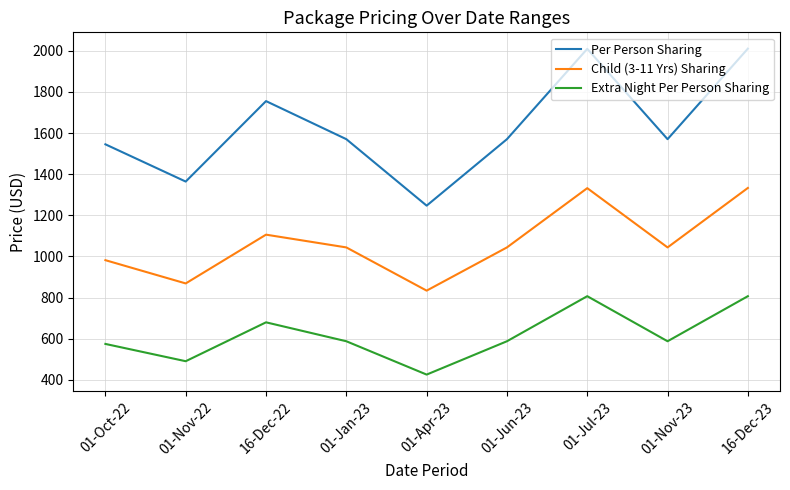

List the series in order of their peak value, highest first.

Per Person Sharing, Child (3-11 Yrs) Sharing, Extra Night Per Person Sharing